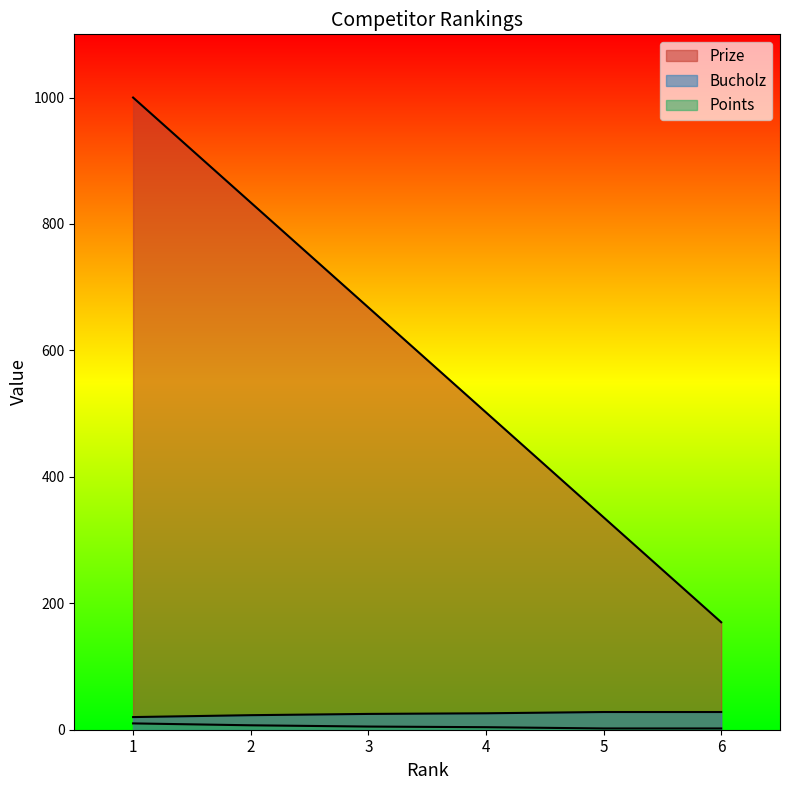

Rank the series at 2 from lowest to highest value.

Bucholz, Points, Prize